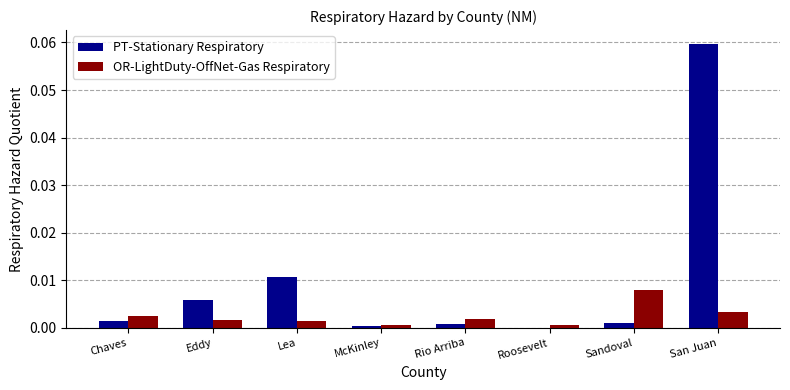

Is it true that OR-LightDuty-OffNet-Gas Respiratory equals 0.0 at Roosevelt?

True